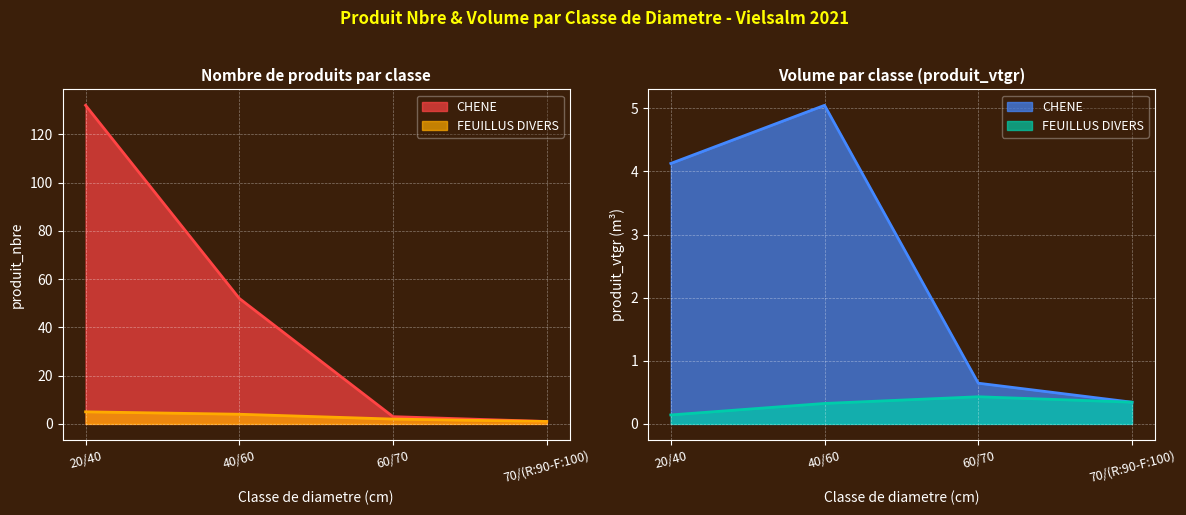

Is it true that FEUILLUS DIVERS equals 2 at 60/70?

True